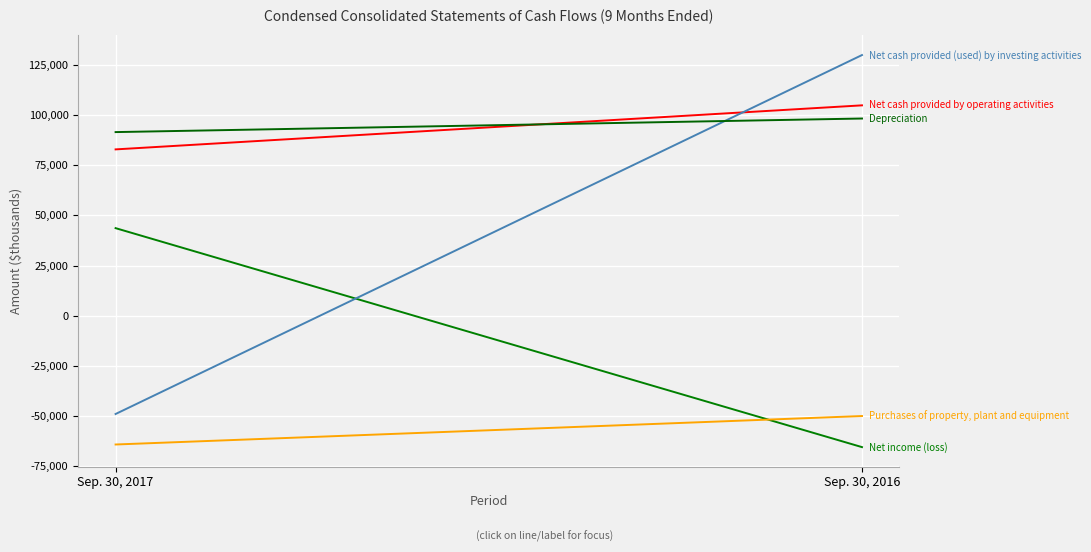

Reading right to left, what are all the values shown in this chart?

Net income (loss): -65437	43664
Net cash provided by operating activities: 104846	82905
Net cash provided (used) by investing activities: 129904	-48935
Depreciation: 98284	91519
Purchases of property, plant and equipment: -49946	-64131